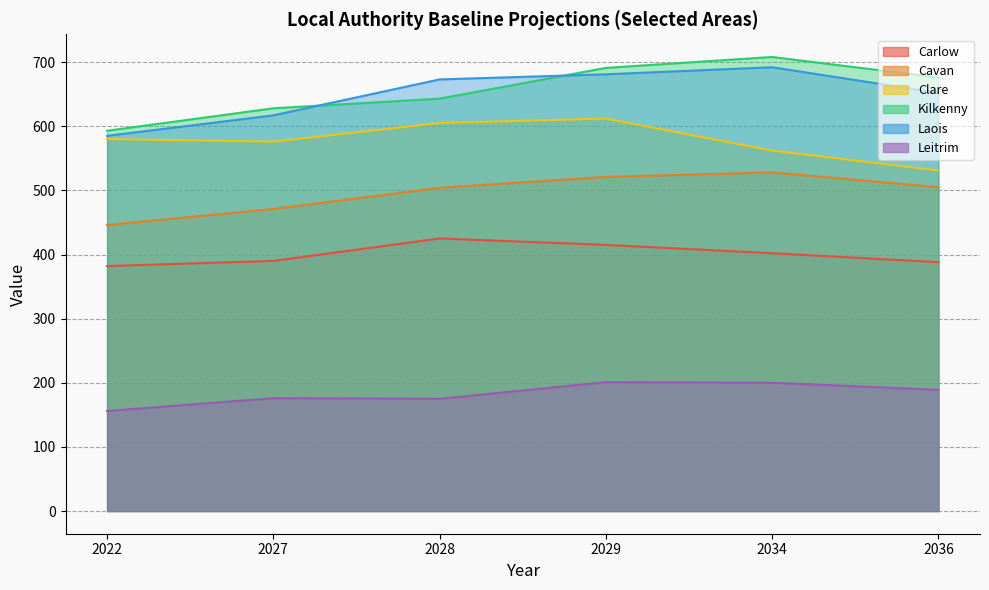

What is the minimum value shown in the chart?

156